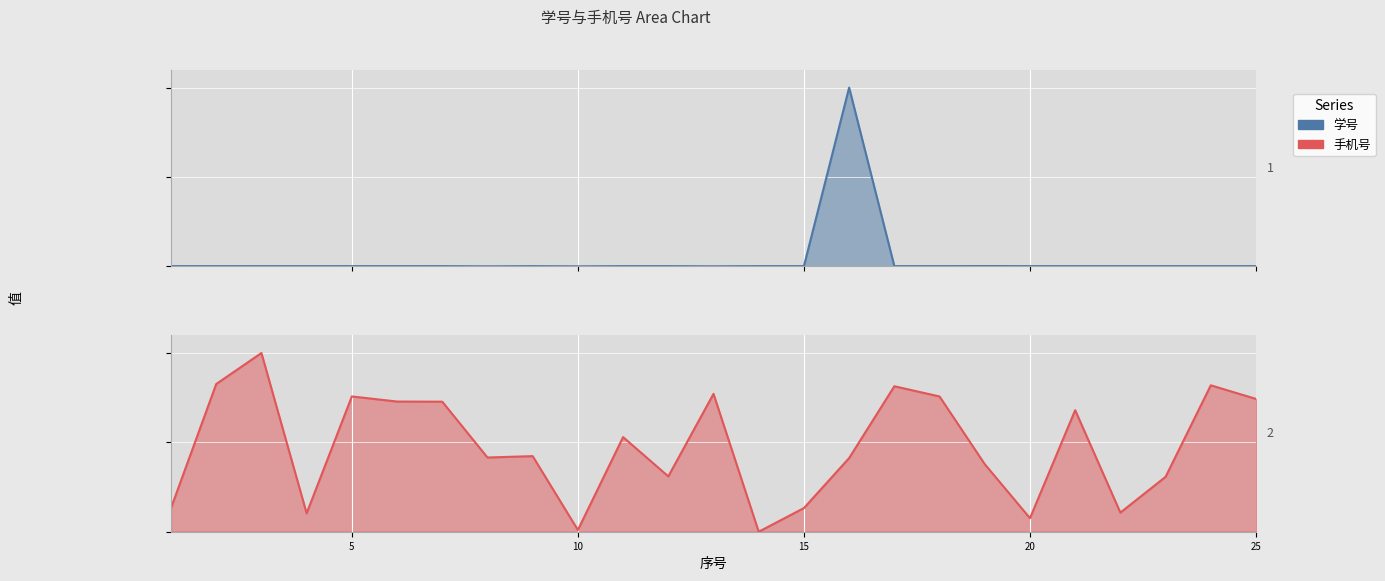

Which has a higher value, 14 or 10?

14